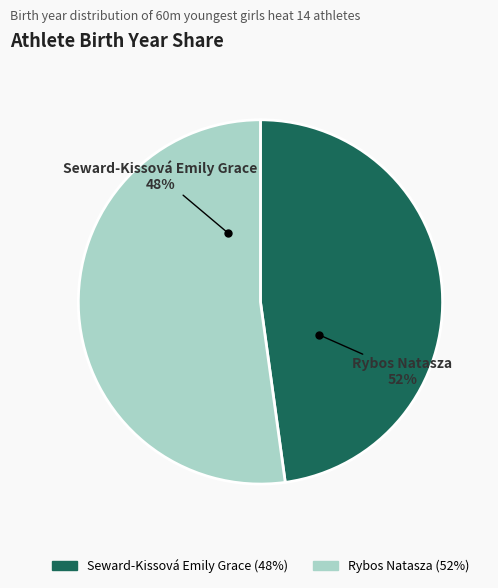

To the nearest percent, what is the average slice percentage?

50%